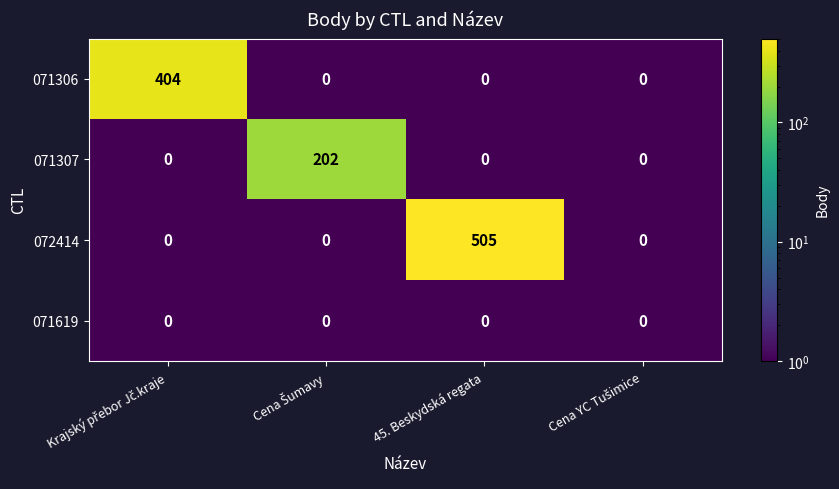

Which series has the largest total across all categories?

072414